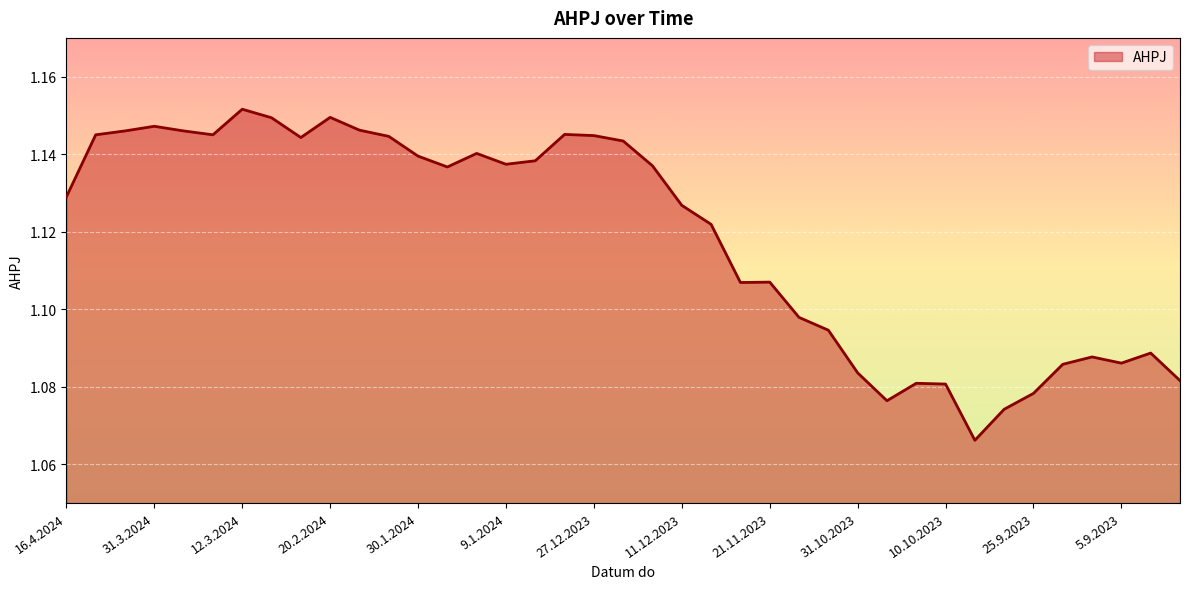

Does the chart have visible grid lines?

Yes